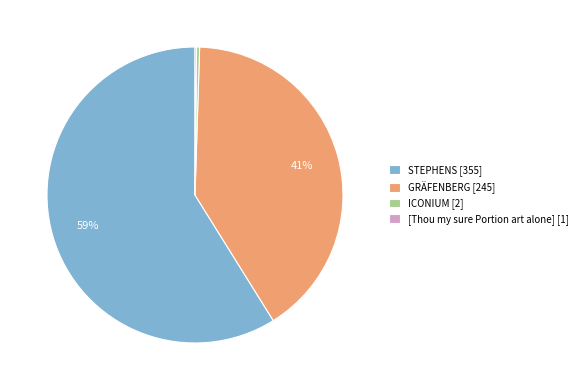

True or false: GRÄFENBERG accounts for 27% of the total.

False